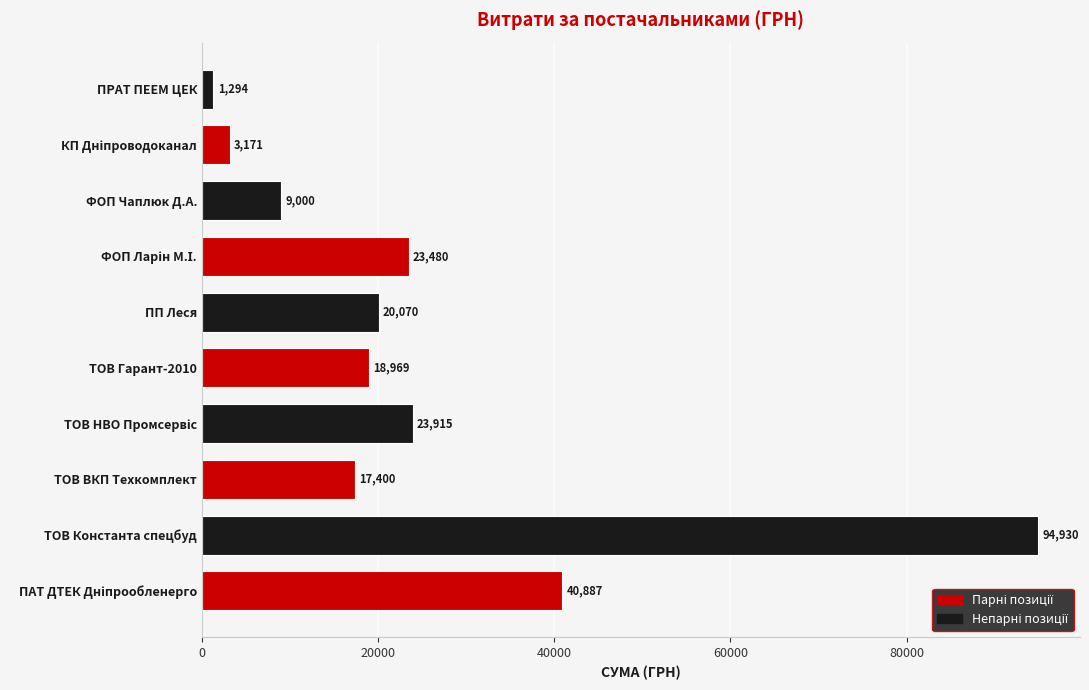

What is the ratio of the value at ПП Леся to the value at ФОП Чаплюк Д.А.?

2.2